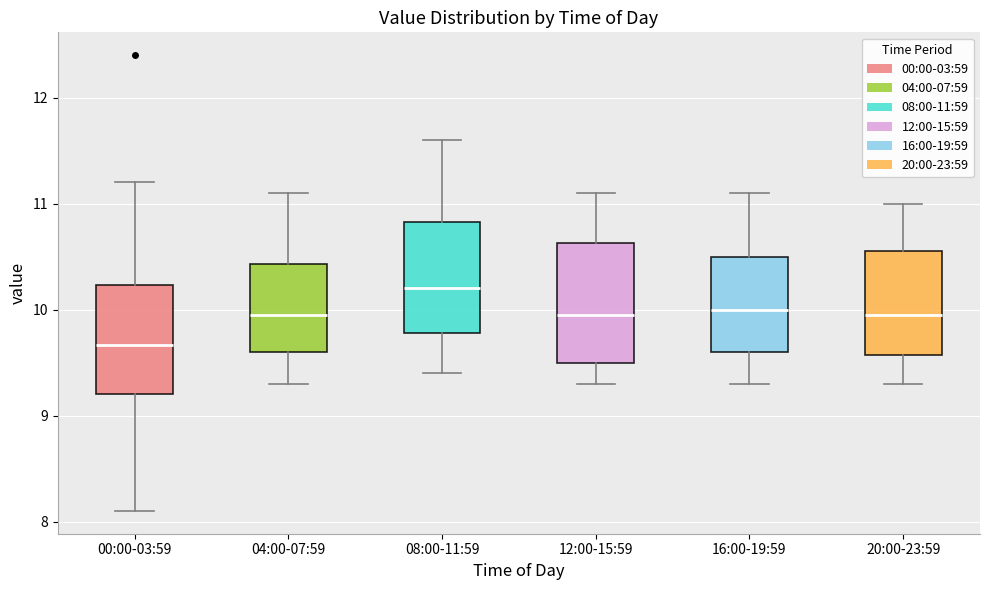

Reading left to right, transcribe this box plot: for each box, give where its median line is, the range the box spans, and where its two whiskers end, as read against the y-axis. The values are not printed on the chart, so give them approximately, as read against the axis.

00:00-03:59: median 9.7, box 9.2 to 10.2, whiskers 8.1 to 11.2
04:00-07:59: median 10.0, box 9.6 to 10.4, whiskers 9.3 to 11.1
08:00-11:59: median 10.2, box 9.8 to 10.8, whiskers 9.4 to 11.6
12:00-15:59: median 10.0, box 9.5 to 10.6, whiskers 9.3 to 11.1
16:00-19:59: median 10.0, box 9.6 to 10.5, whiskers 9.3 to 11.1
20:00-23:59: median 10.0, box 9.6 to 10.6, whiskers 9.3 to 11.0